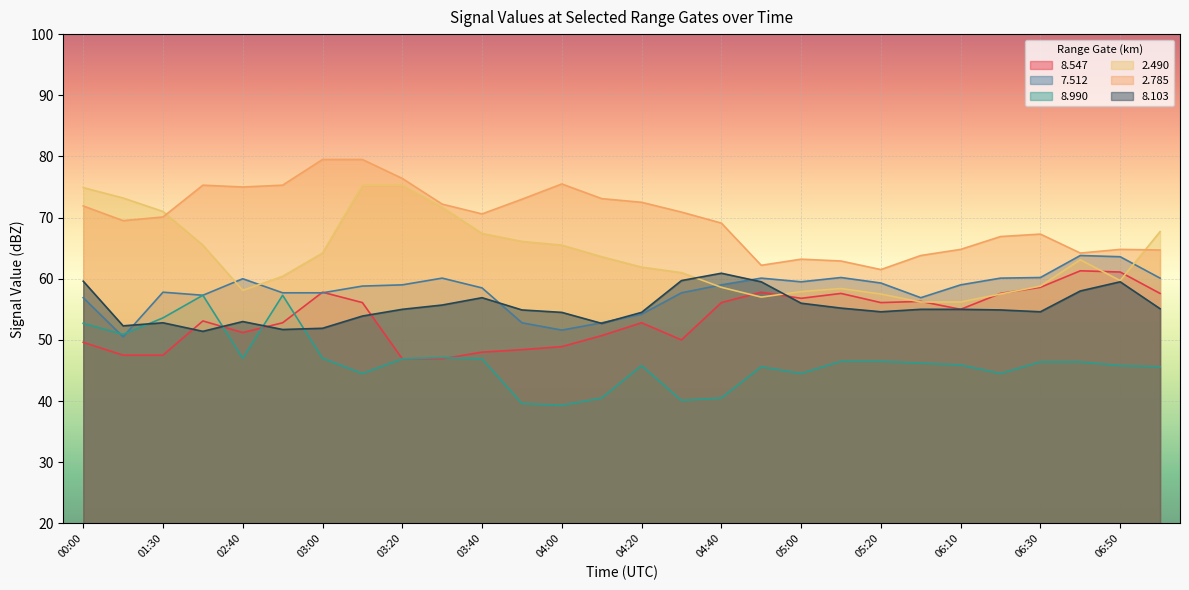

How many series are shown in this chart?

6